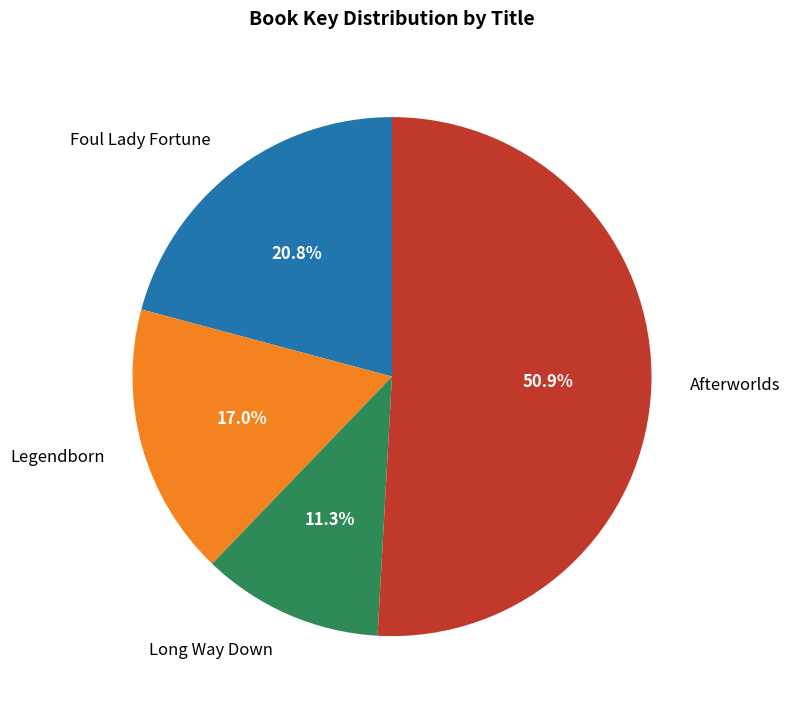

Approximately how many times larger is the value at Afterworlds compared to Legendborn?

3.0